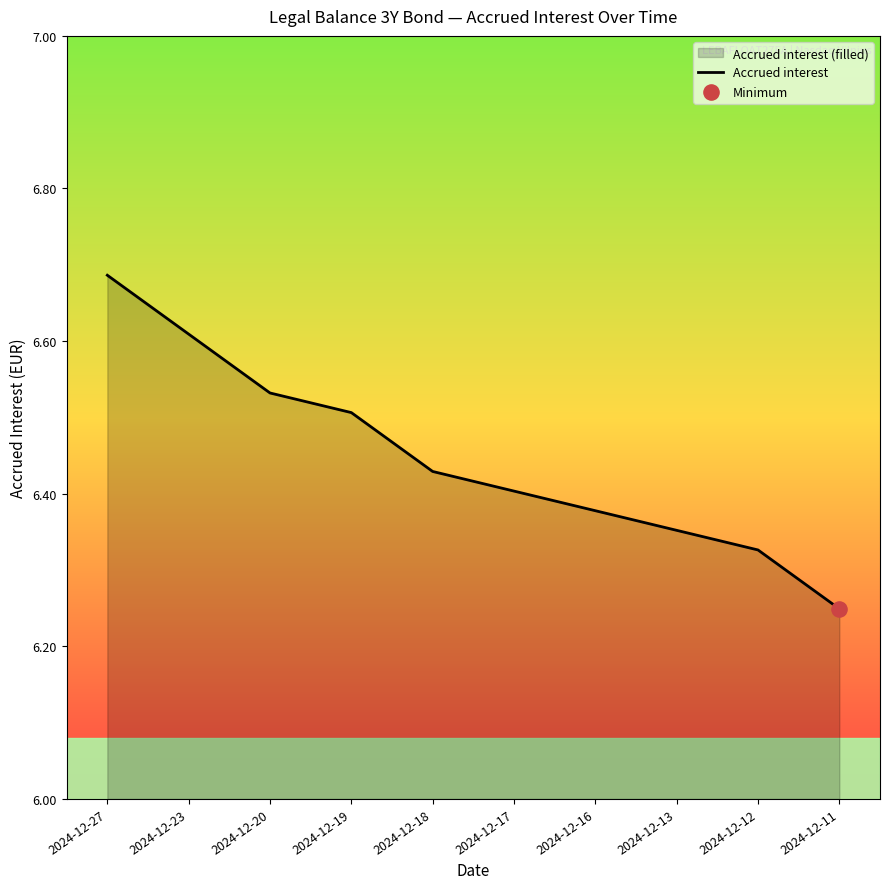

What is the change in value from 2024-12-23 to 2024-12-11?

-0.4